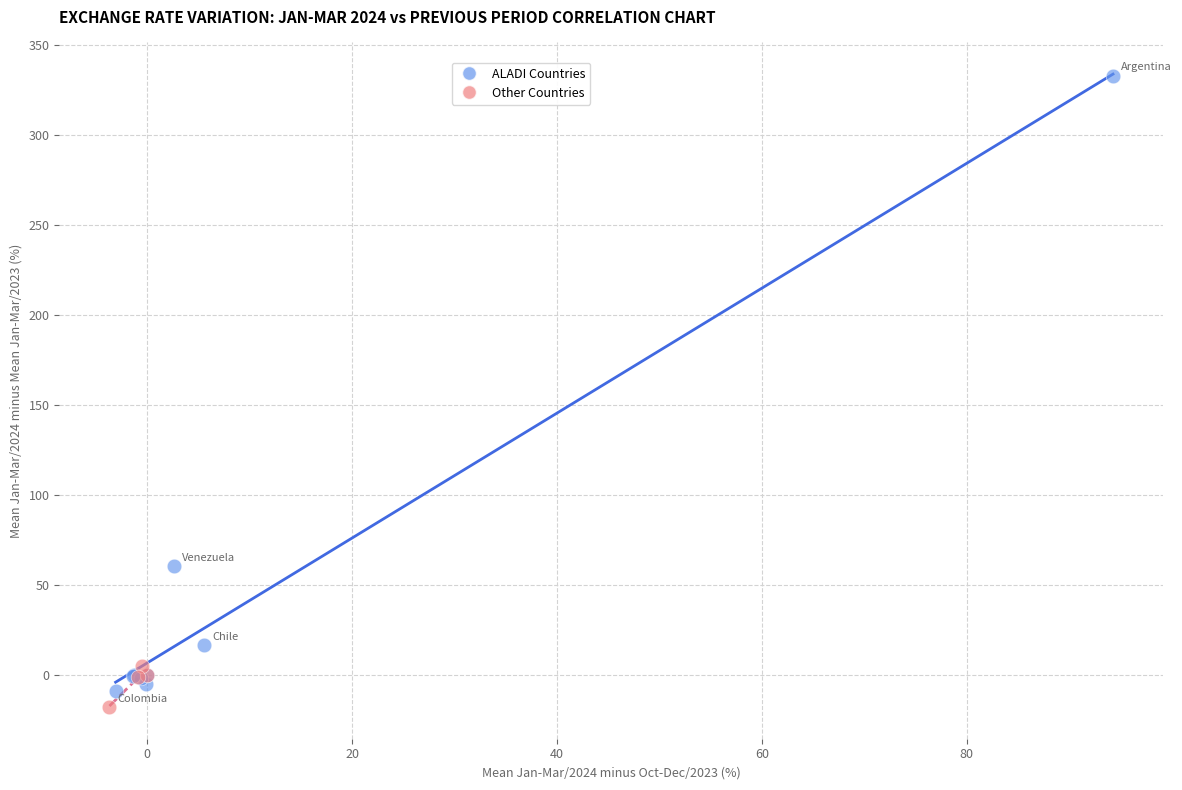

Which series has the widest spread of Y values?

ALADI Countries